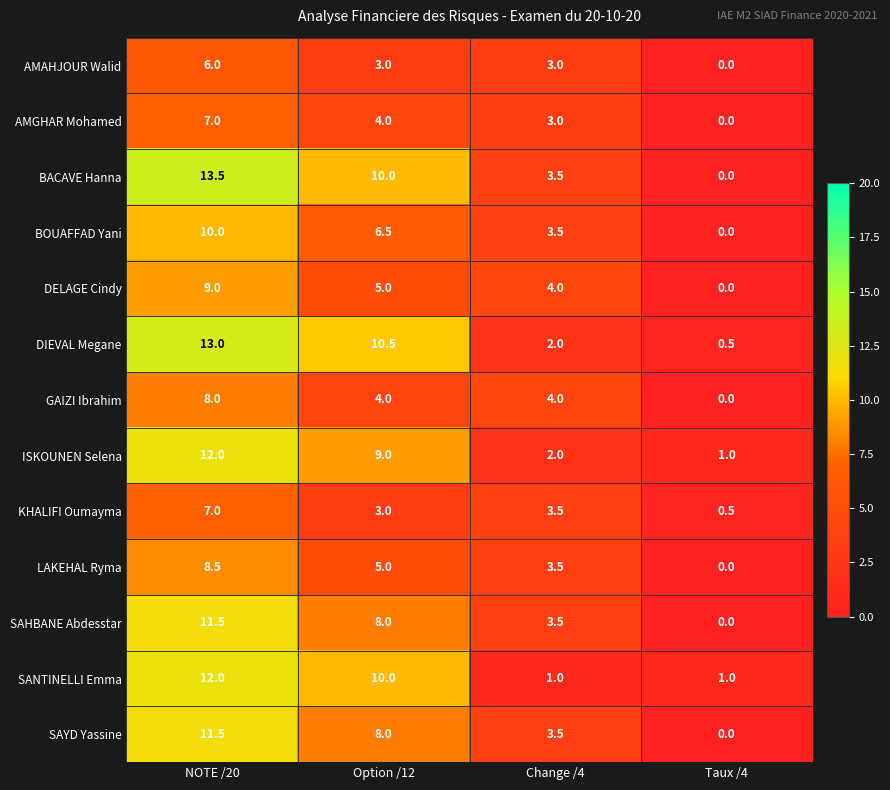

The value of SAHBANE Abdesstar at Taux /4 is -6.0. True or false?

False